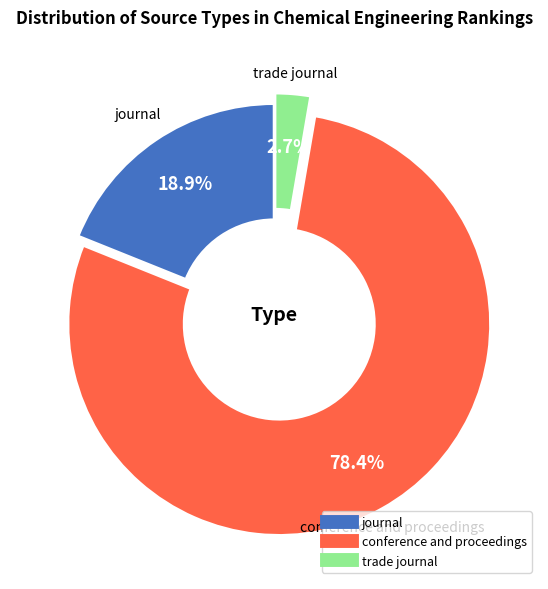

Which has a higher value, trade journal or journal?

journal